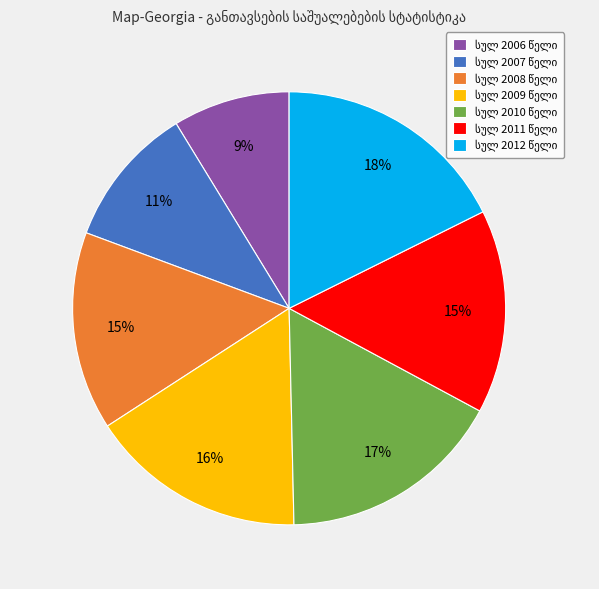

Is there any slice that represents more than half of the pie?

No